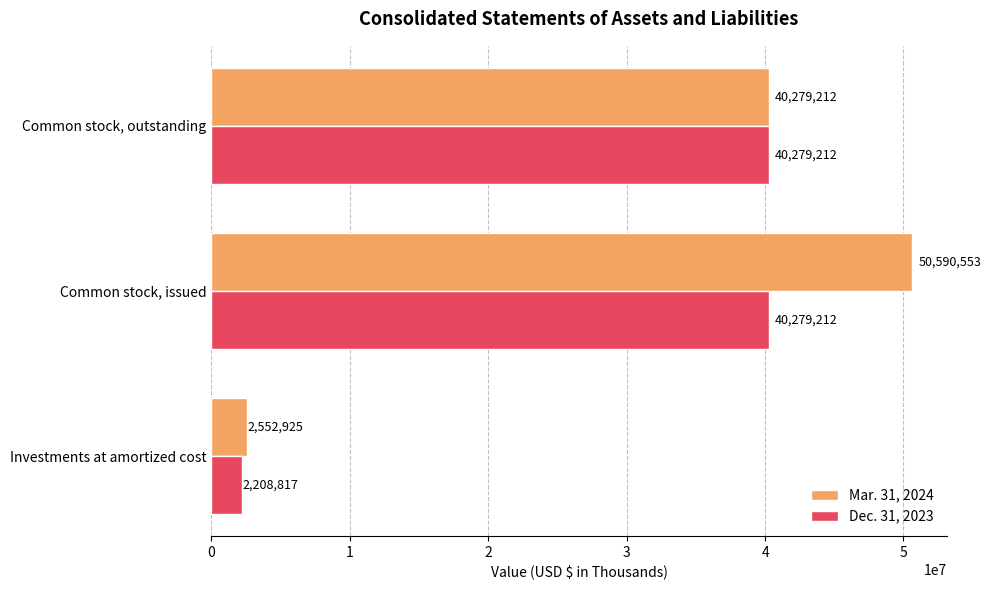

Which series has the largest total across all categories?

Mar. 31, 2024